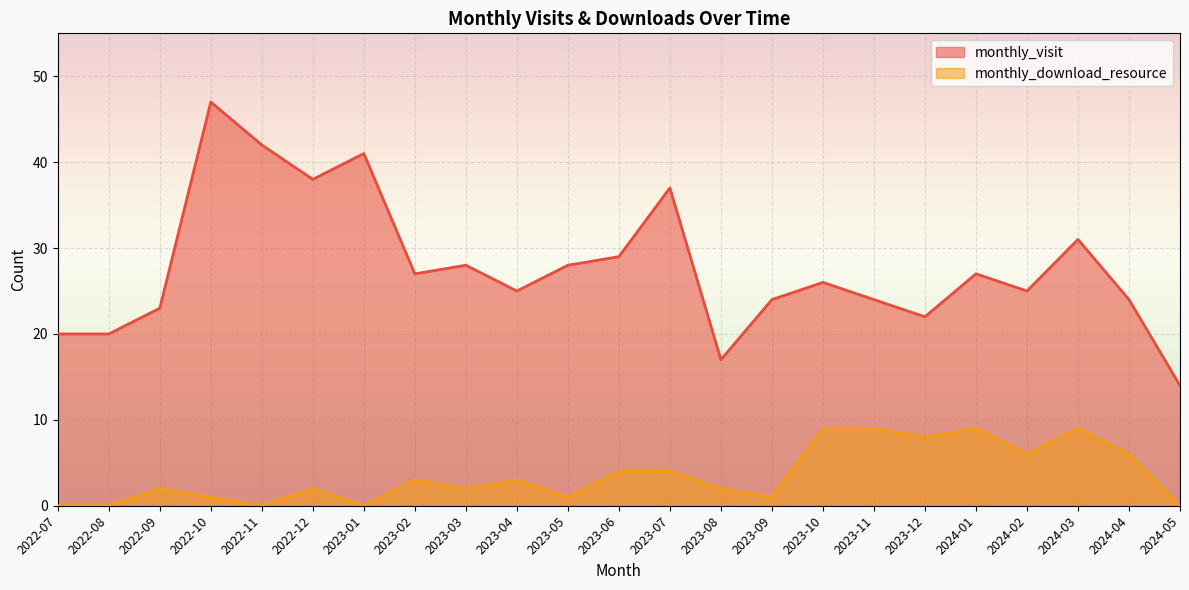

Reading left to right, list all the values displayed in this chart.

monthly_visit: 20	20	23	47	42	38	41	27	28	25	28	29	37	17	24	26	24	22	27	25	31	24	14
monthly_download_resource: 0	0	2	1	0	2	0	3	2	3	1	4	4	2	1	9	9	8	9	6	9	6	0